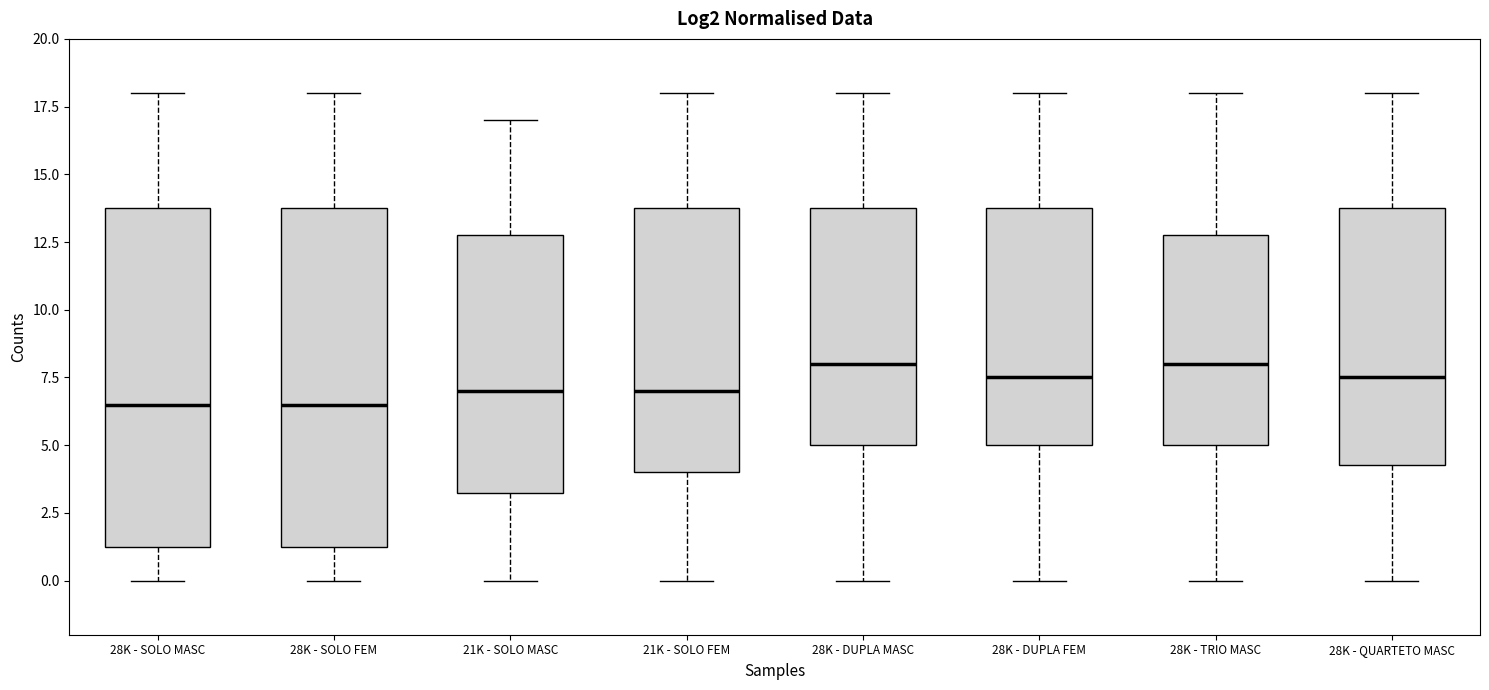

Reading left to right, transcribe this box plot: for each box, give where its median line is, the range the box spans, and where its two whiskers end, as read against the y-axis. The values are not printed on the chart, so give them approximately, as read against the axis.

28K - SOLO MASC: median 6.5, box 1.5 to 14.0, whiskers 0.0 to 18.0
28K - SOLO FEM: median 6.5, box 1.5 to 14.0, whiskers 0.0 to 18.0
21K - SOLO MASC: median 7.0, box 3.5 to 13.0, whiskers 0.0 to 17.0
21K - SOLO FEM: median 7.0, box 4.0 to 14.0, whiskers 0.0 to 18.0
28K - DUPLA MASC: median 8.0, box 5.0 to 14.0, whiskers 0.0 to 18.0
28K - DUPLA FEM: median 7.5, box 5.0 to 14.0, whiskers 0.0 to 18.0
28K - TRIO MASC: median 8.0, box 5.0 to 13.0, whiskers 0.0 to 18.0
28K - QUARTETO MASC: median 7.5, box 4.5 to 14.0, whiskers 0.0 to 18.0